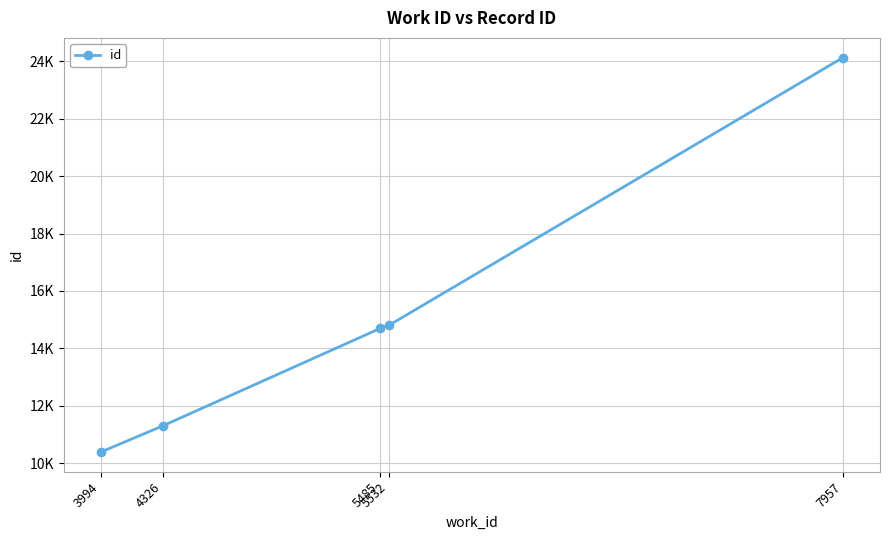

The chart shows a value of 14236 at 7957. True or false?

False